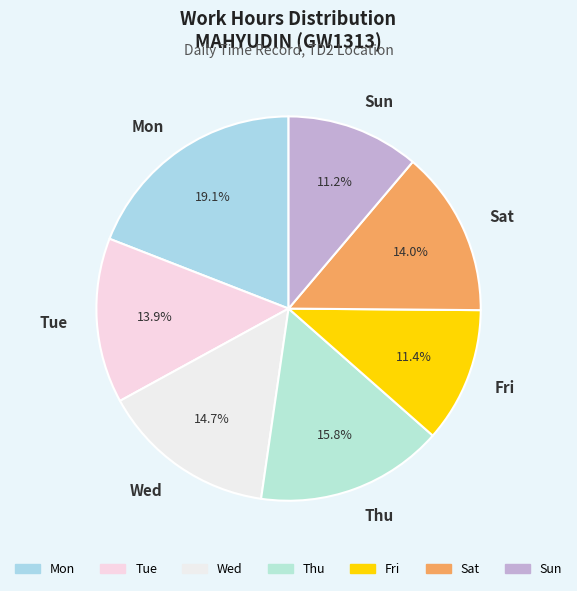

What portion of the pie excludes Sun?

88.8%